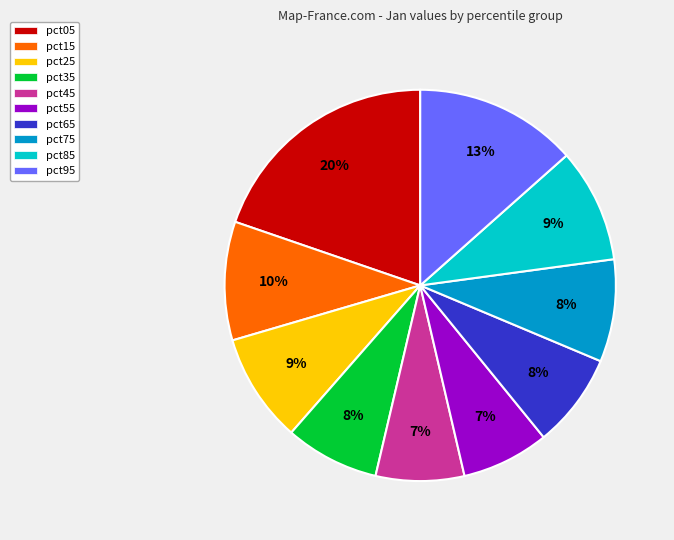

Does any single category account for the majority?

No